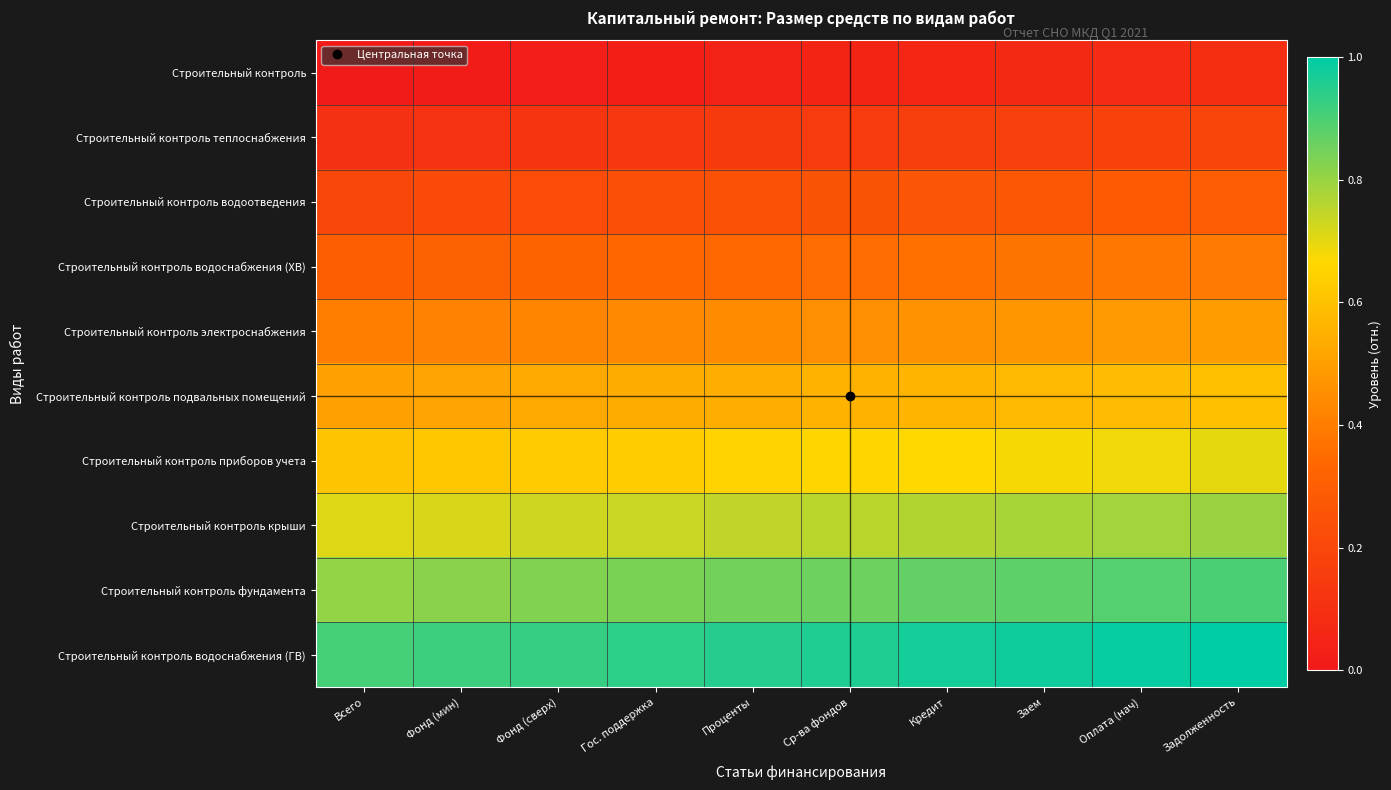

Between Всего and Кредит, which series saw the biggest shift?

Строительный контроль подвальных помещений